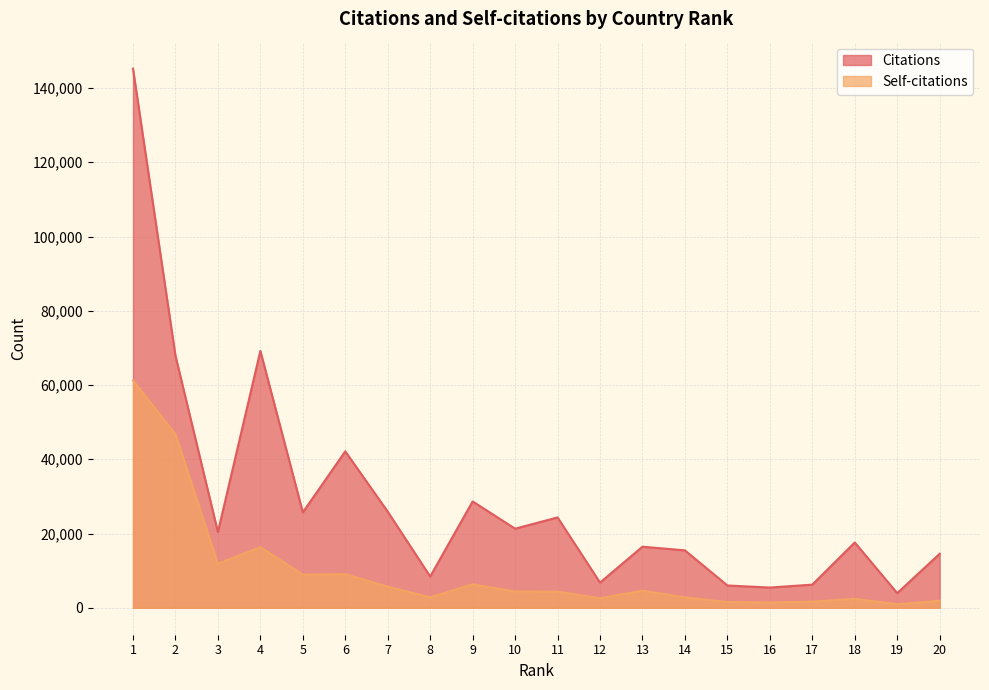

Where is Self-citations nearest to the value 31092?

4